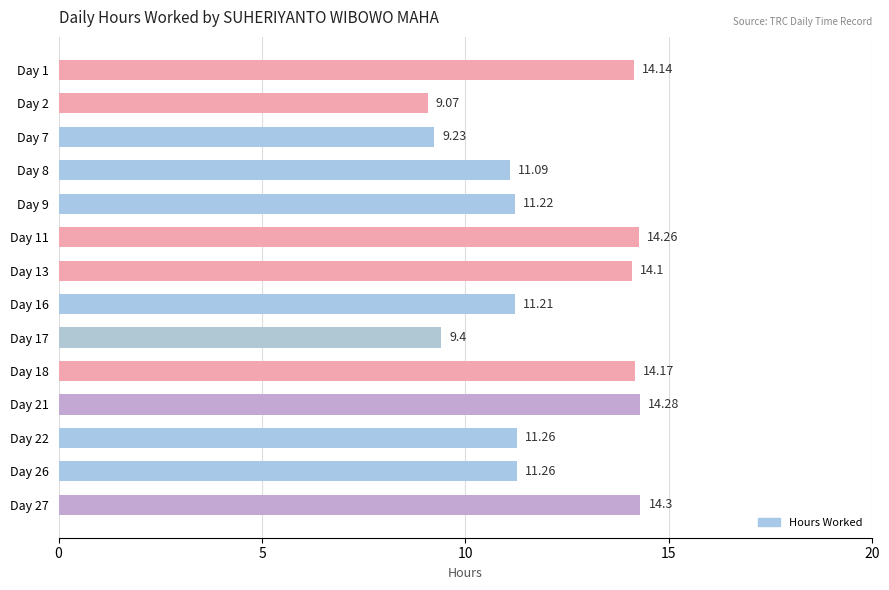

What is the change in value from Day 13 to Day 26?

-2.8